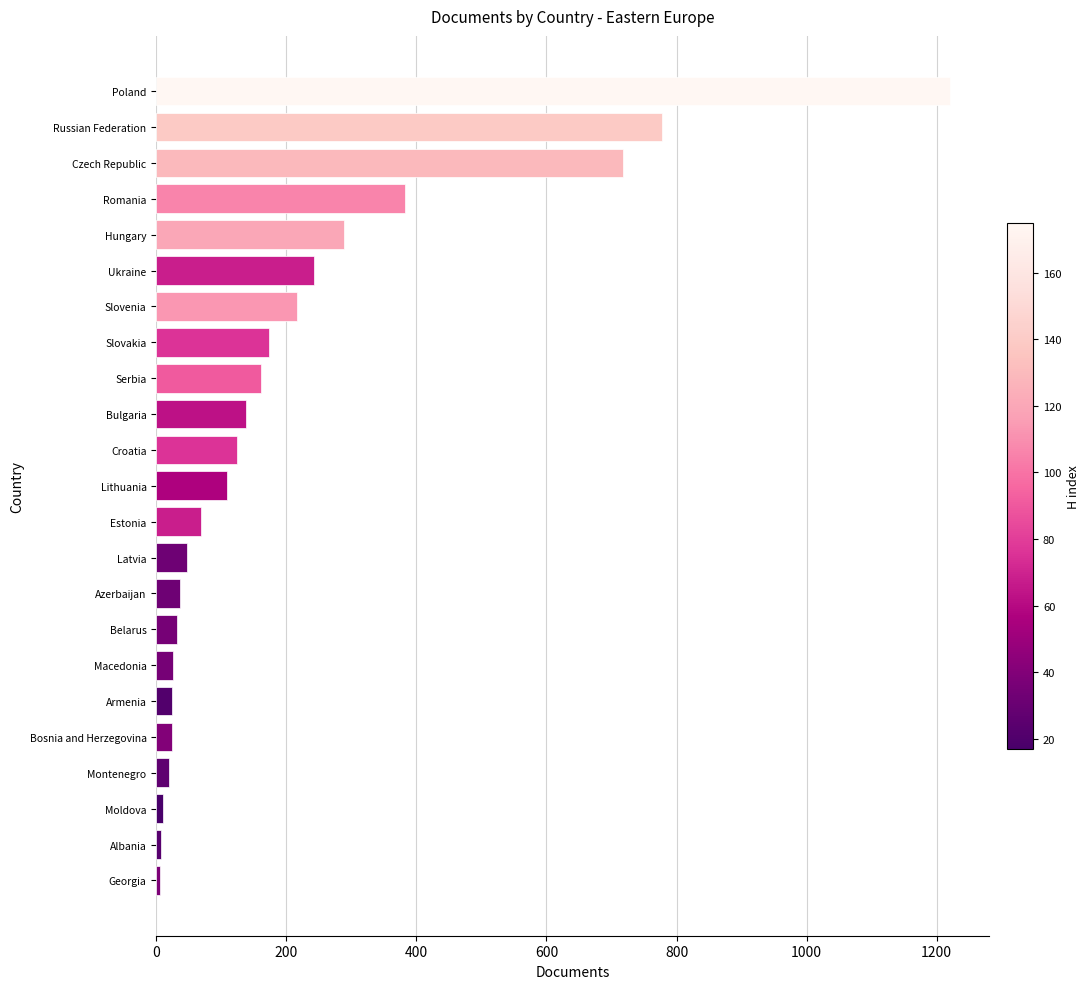

How many categories are shown in the chart?

23